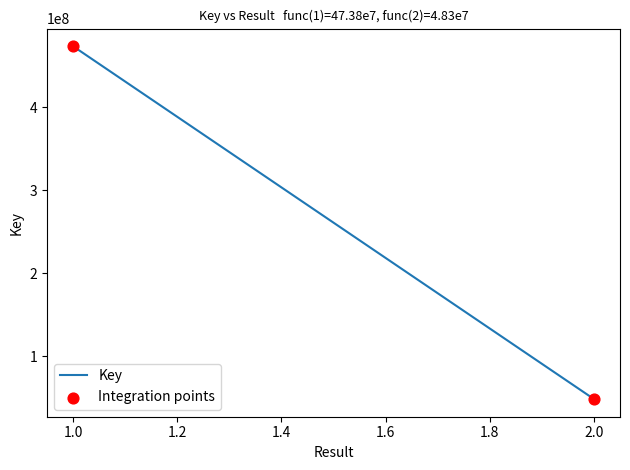

What is the range of Y values (max minus min)?

425532829